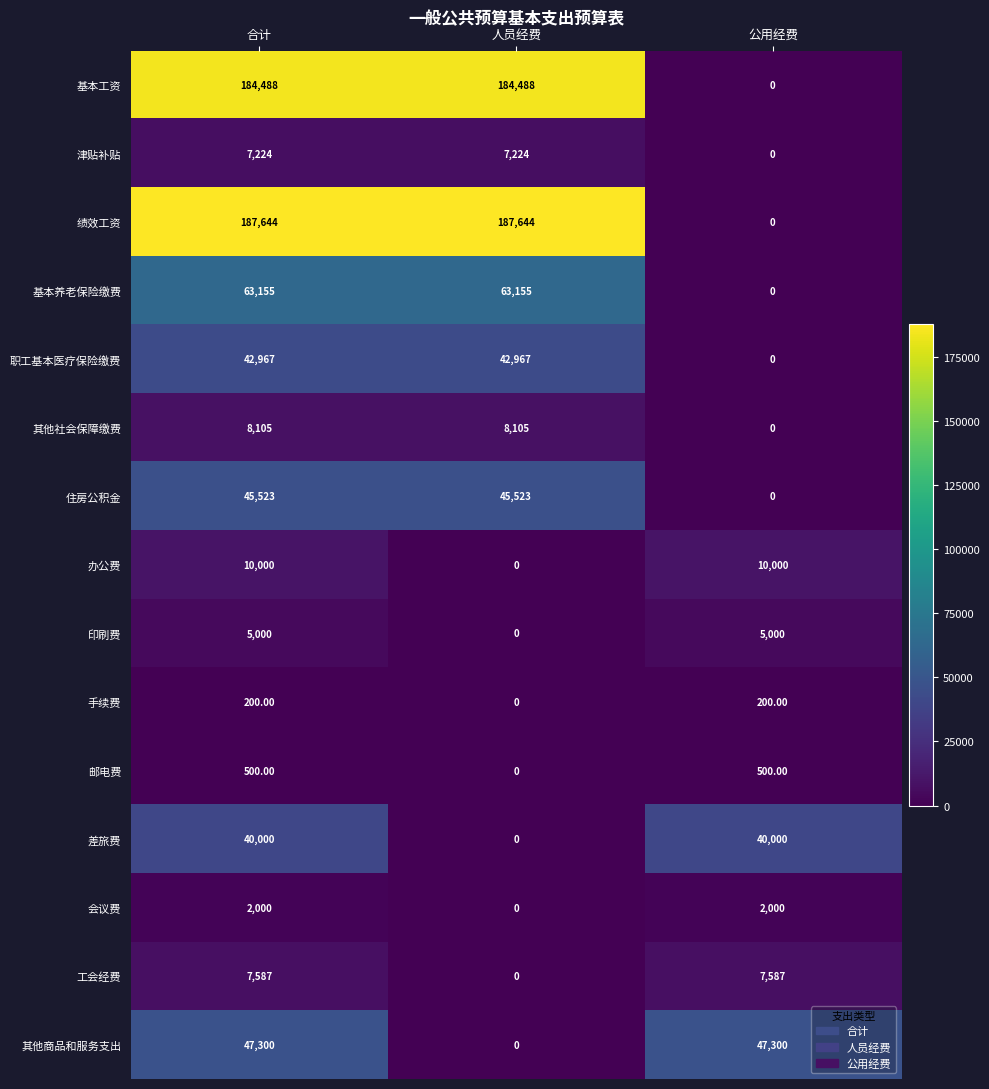

At which label is 职工基本医疗保险缴费 closest to 21483?

公用经费